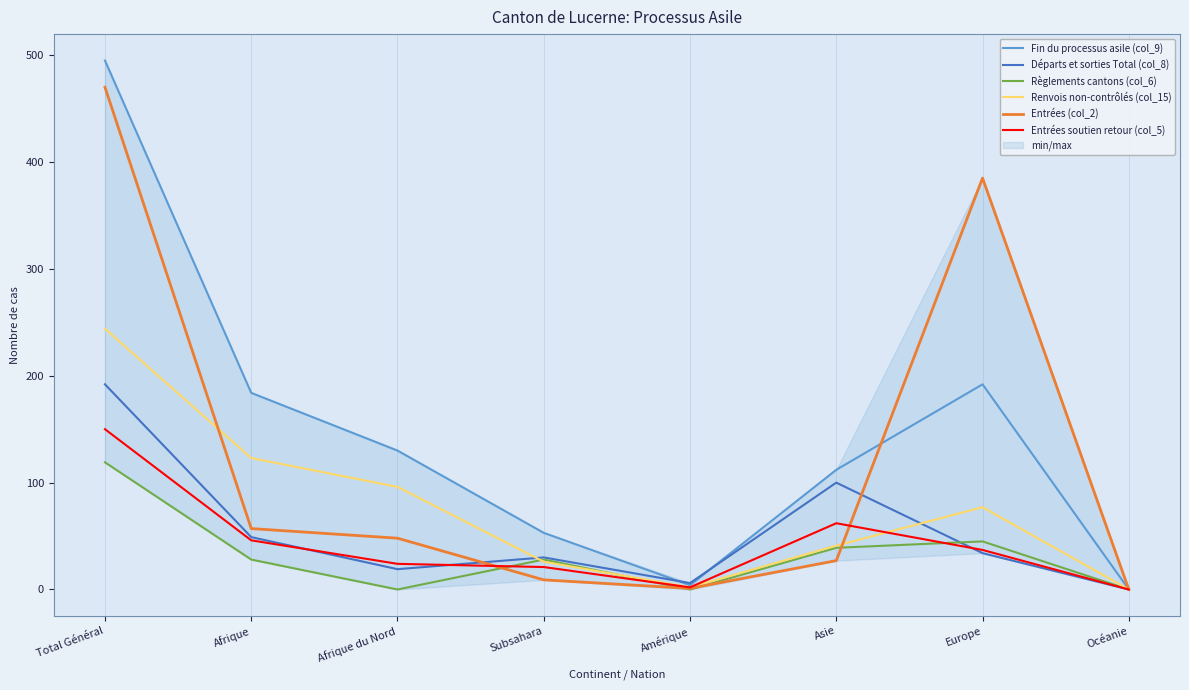

Where does the Entrées (col_2) series first go above 48?

Total Général